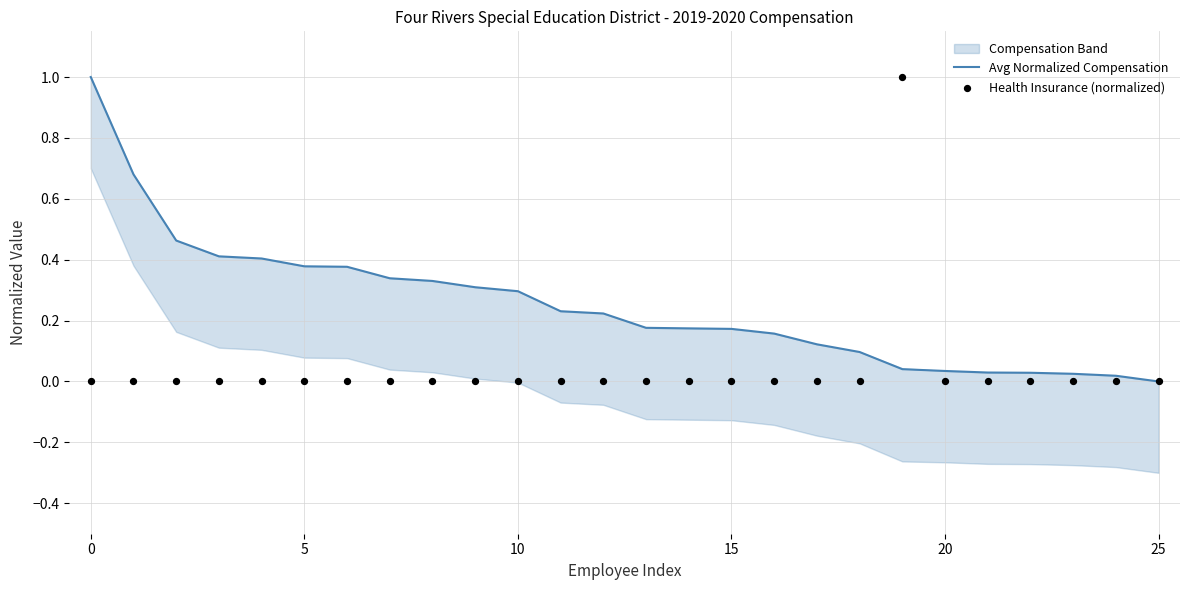

At which category is the sum across all series the highest?

19